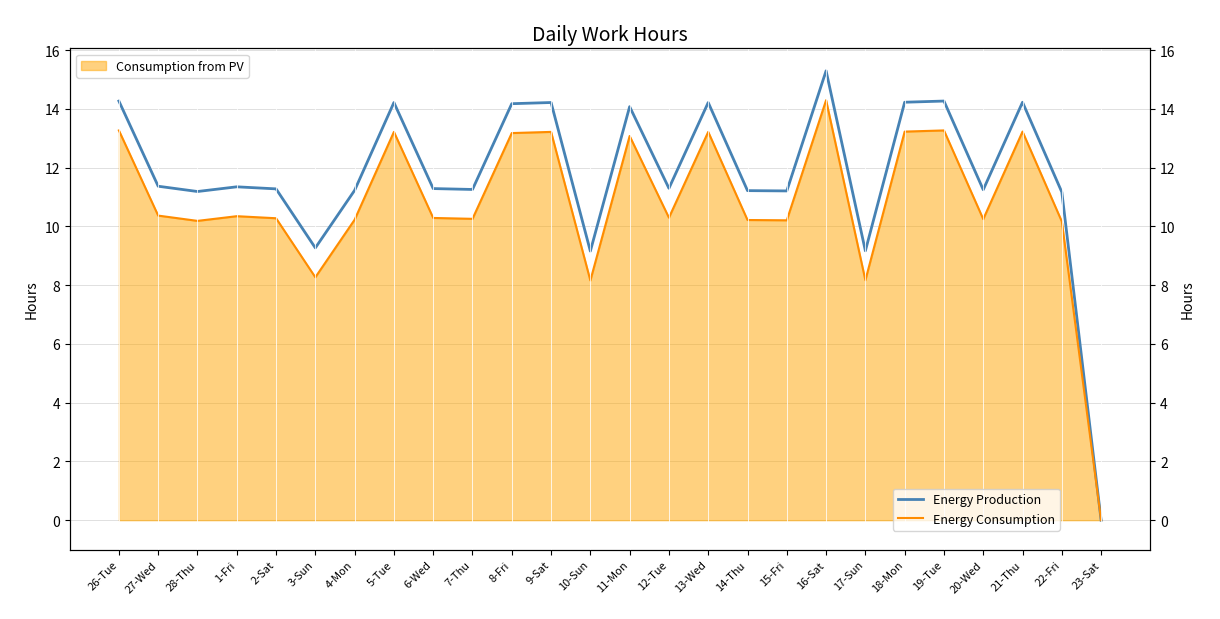

Between 3-Sun and 26-Tue, which is larger?

26-Tue